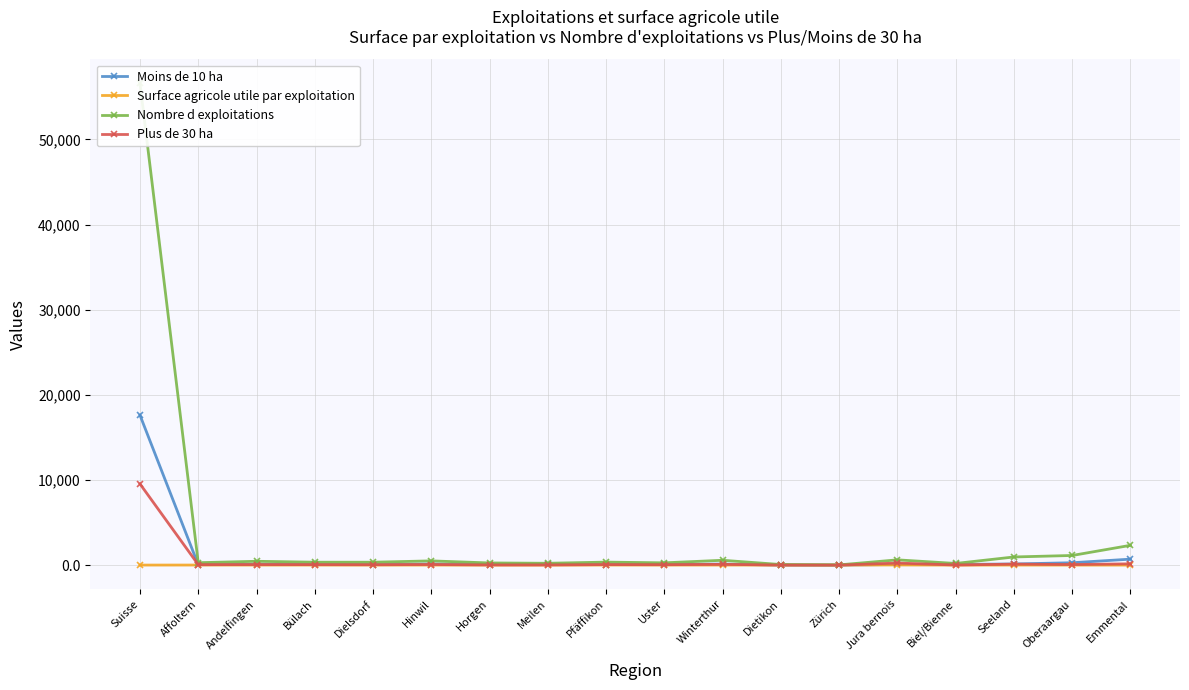

How many lines are shown in the chart?

4